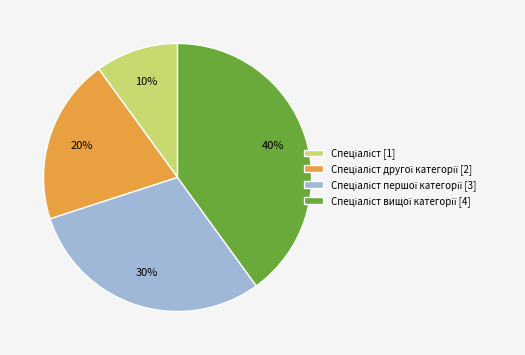

To the nearest percent, what is the difference between the largest and smallest slice percentages?

30%